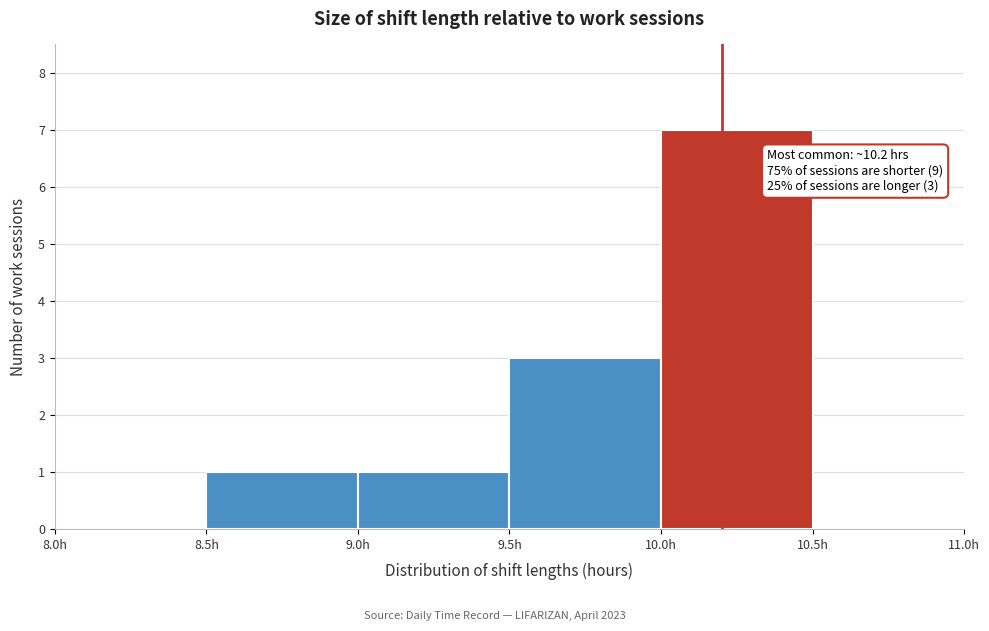

Which range on the x-axis has the tallest bar?

10.0 to 10.5